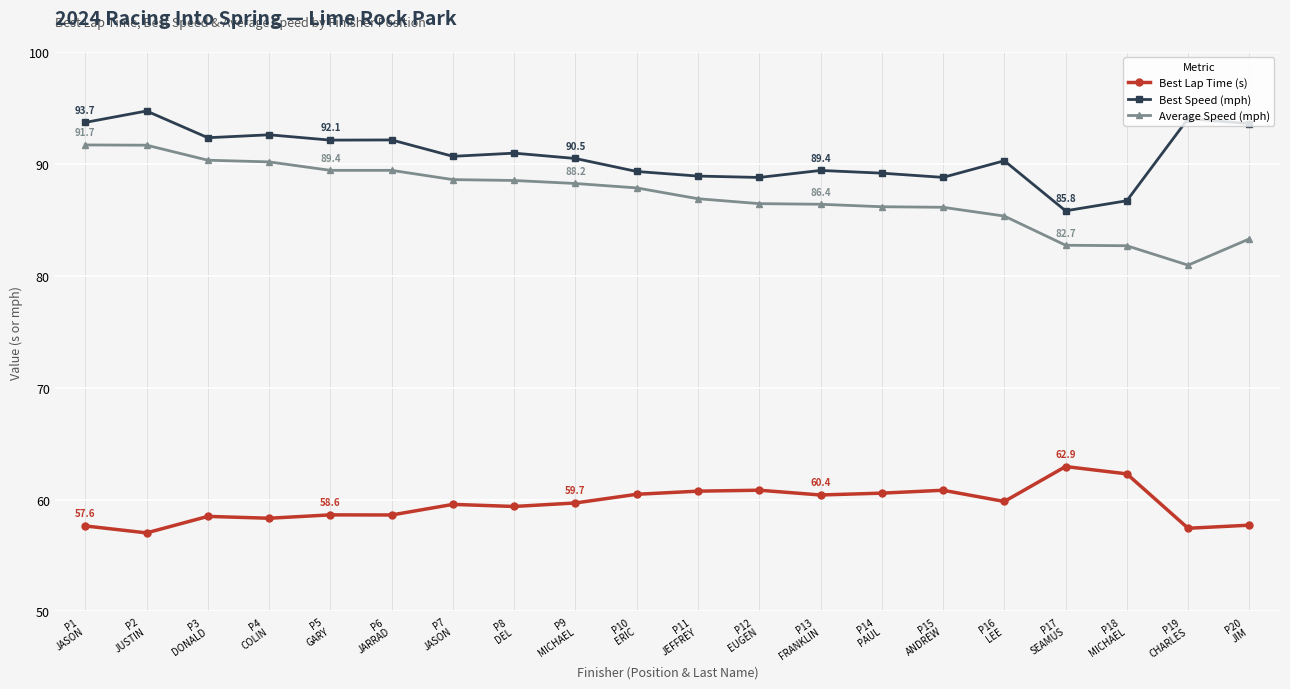

What is the sum of all Average Speed (mph) values?

1742.6